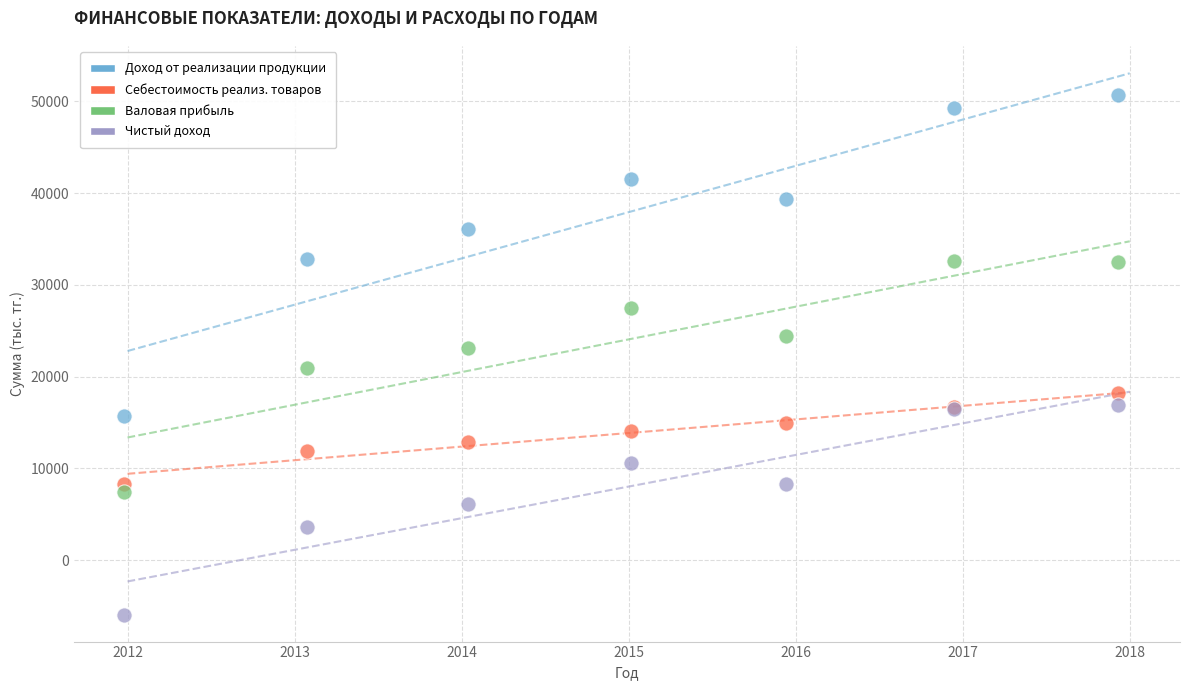

Which series contains the lowest Y value?

Чистый доход